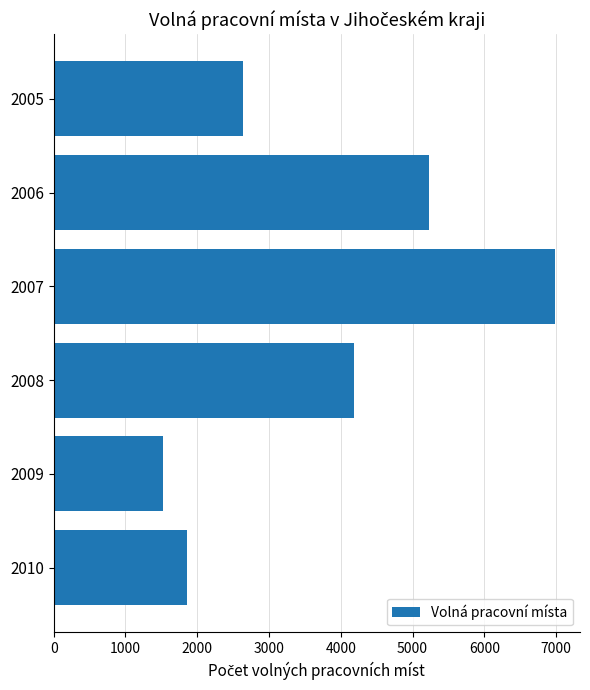

What is the value of the 3rd bar from the top?

6983